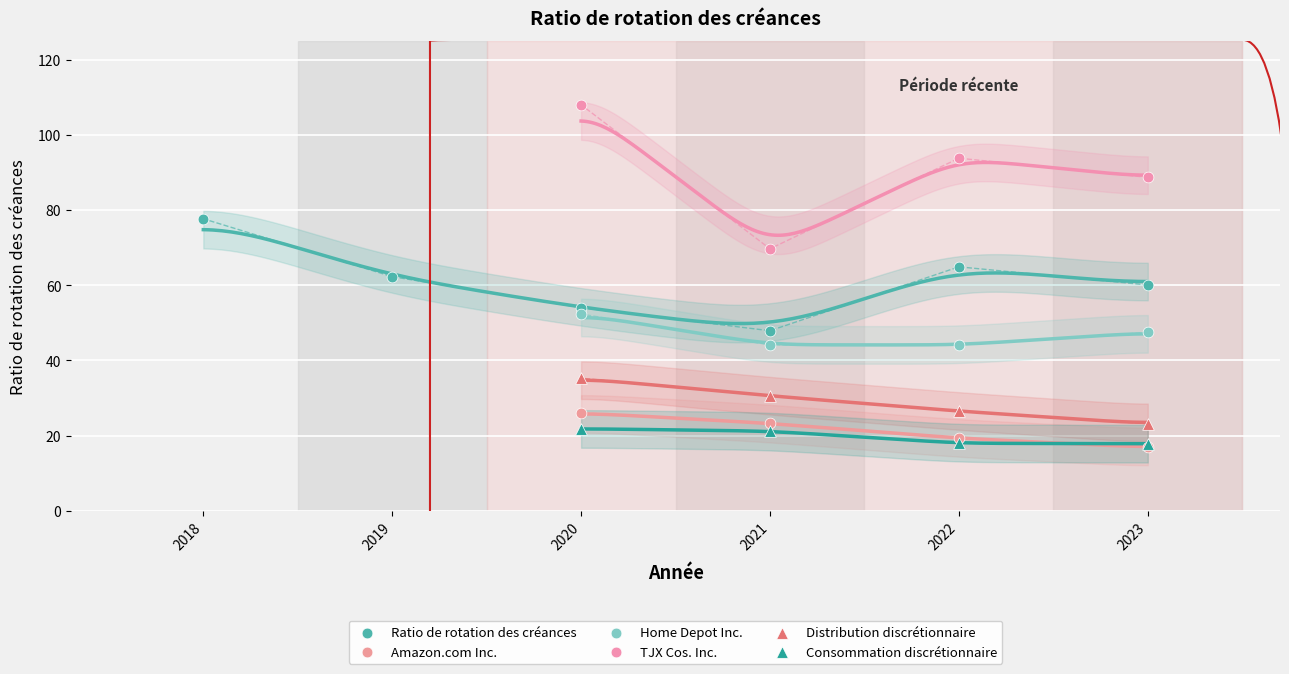

Which series reaches the maximum Y coordinate?

TJX Cos. Inc.